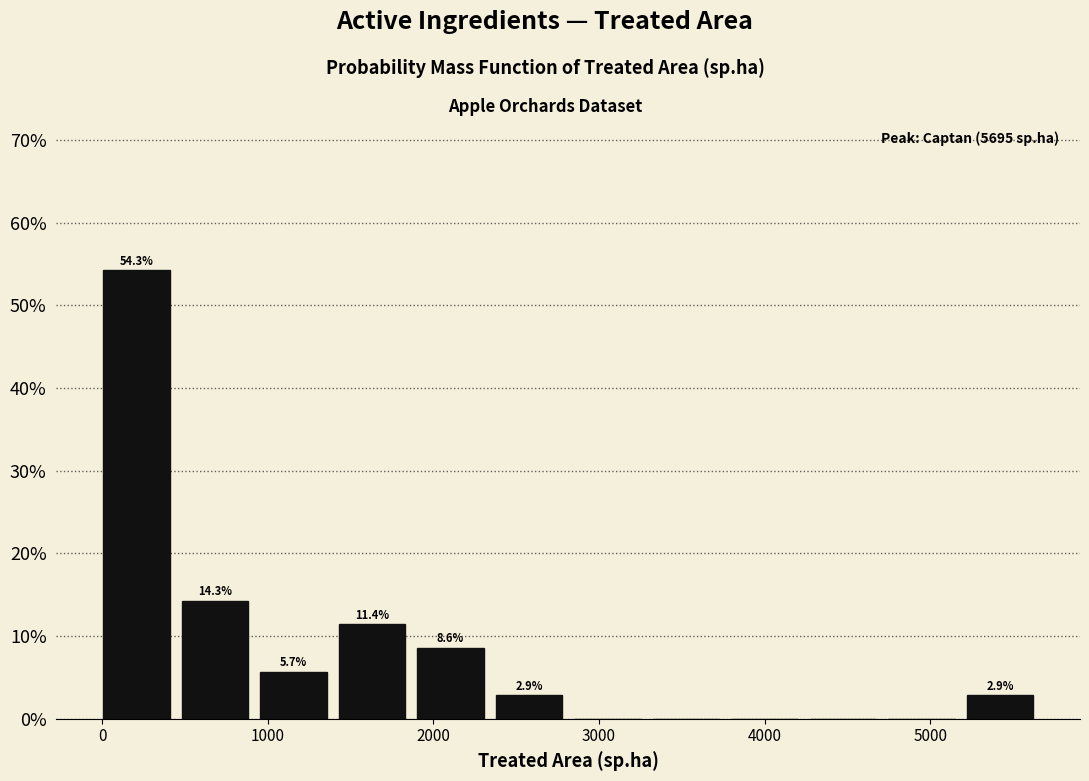

Which range on the x-axis has the tallest bar?

0 to 500